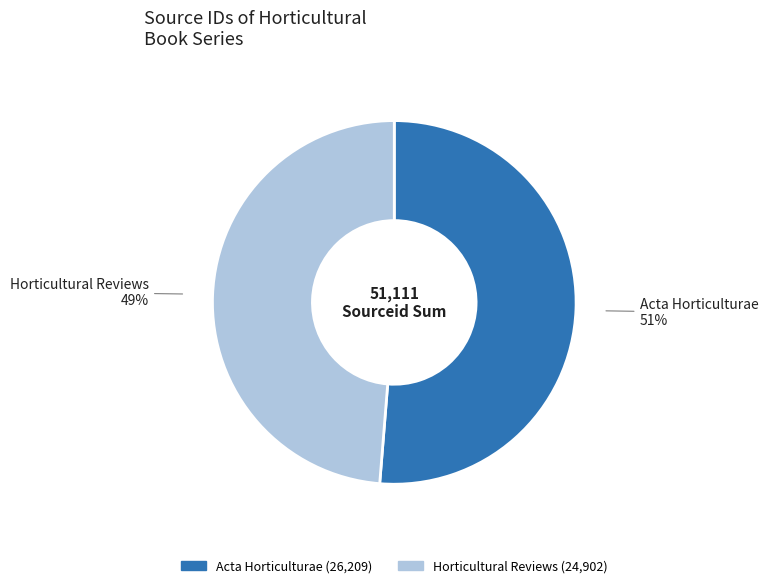

Which has a higher value, Horticultural Reviews or Acta Horticulturae?

Acta Horticulturae